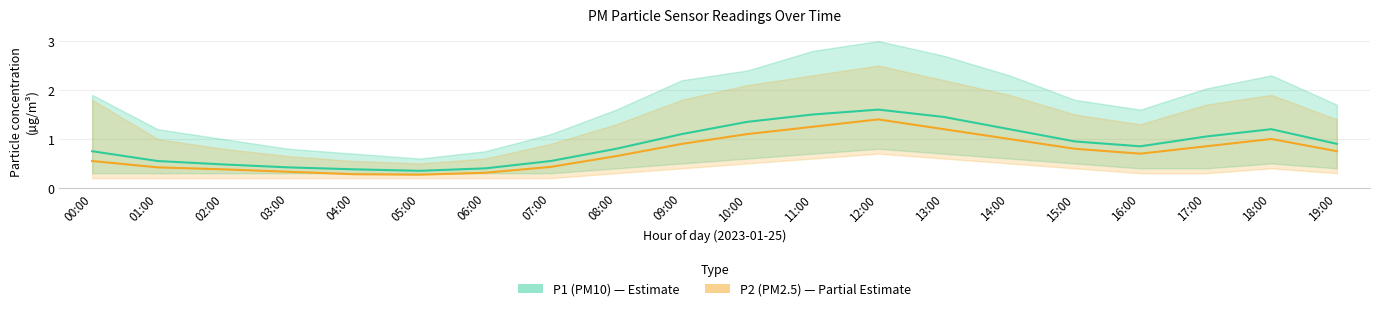

What is the sum of the P1 (PM10) values at 04:00 and 05:00?

0.7